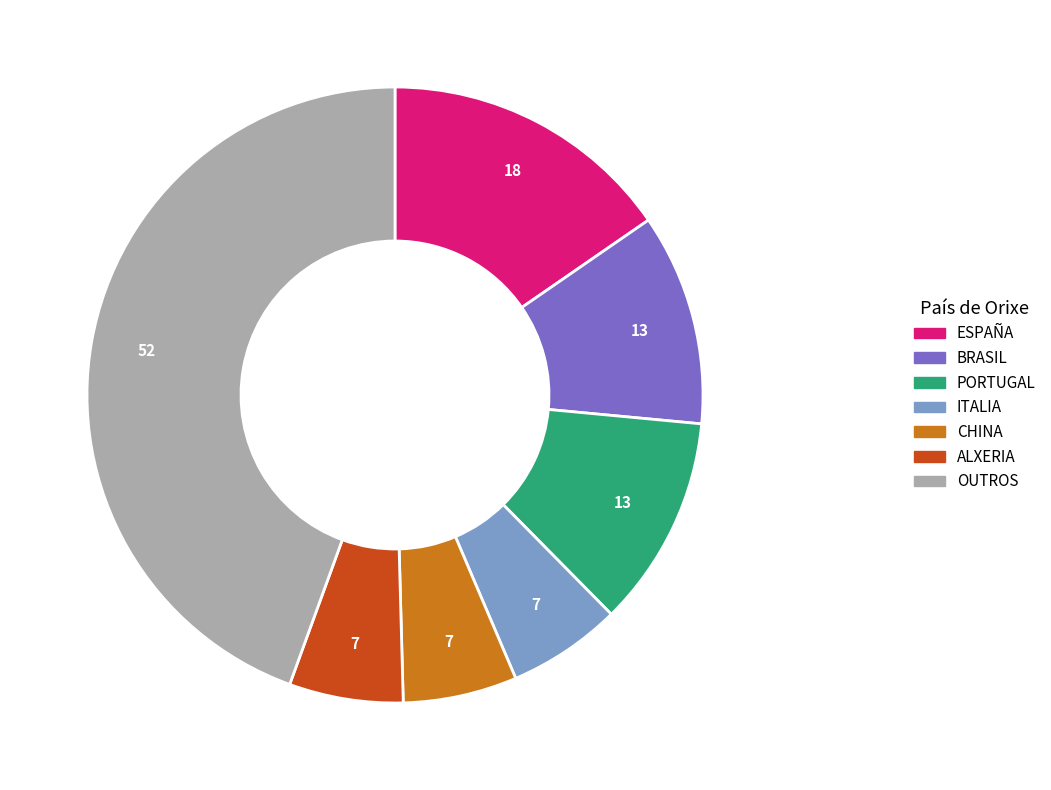

Is there any slice that represents more than half of the pie?

No